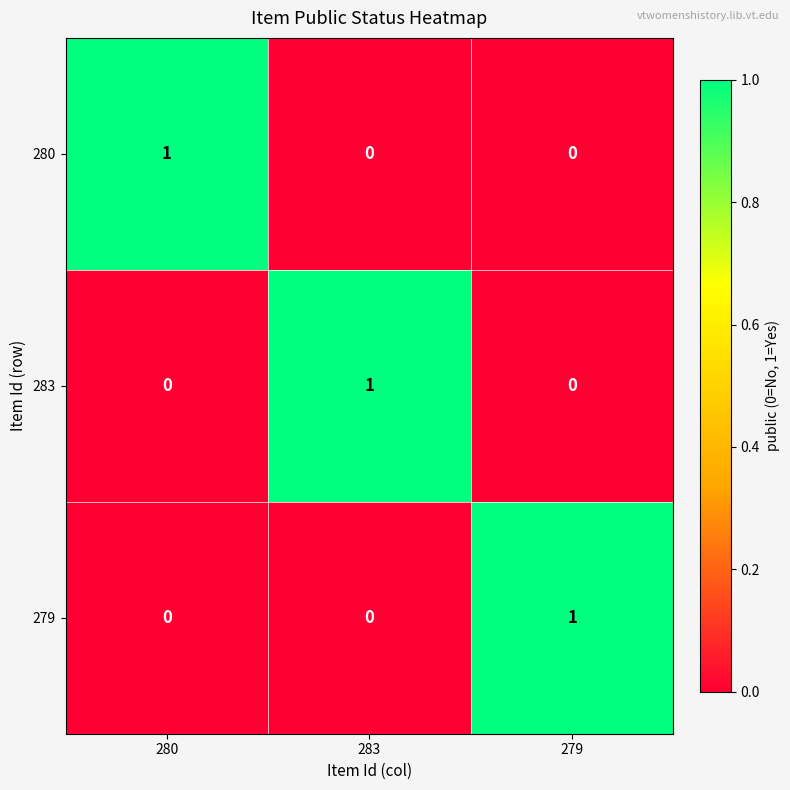

Is it true that 283 equals 0 at 279?

True